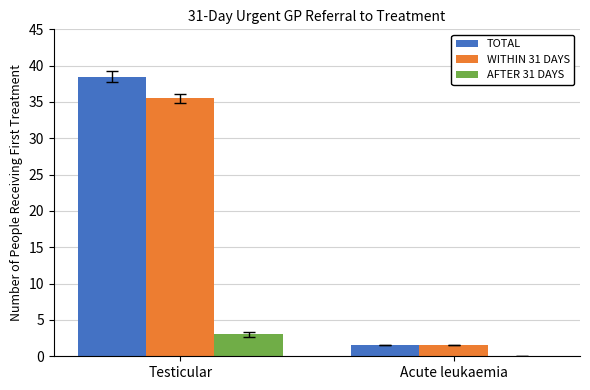

At which category is the sum across all series the highest?

Testicular